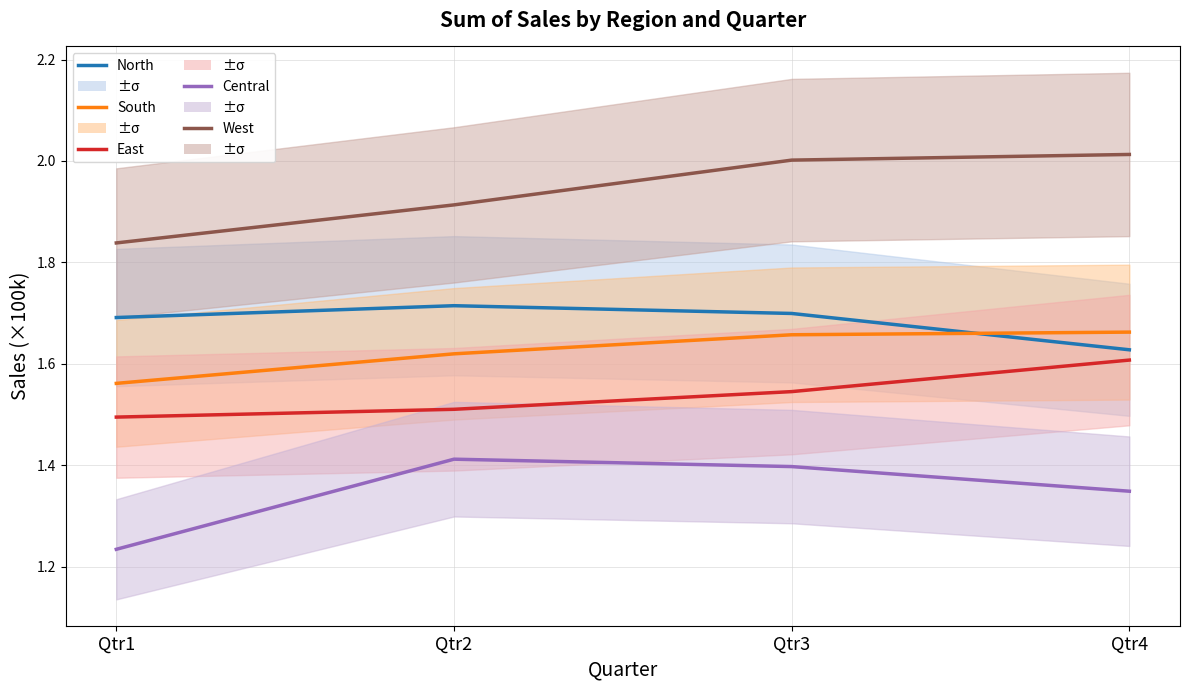

How many North values are between 1 and 2?

4